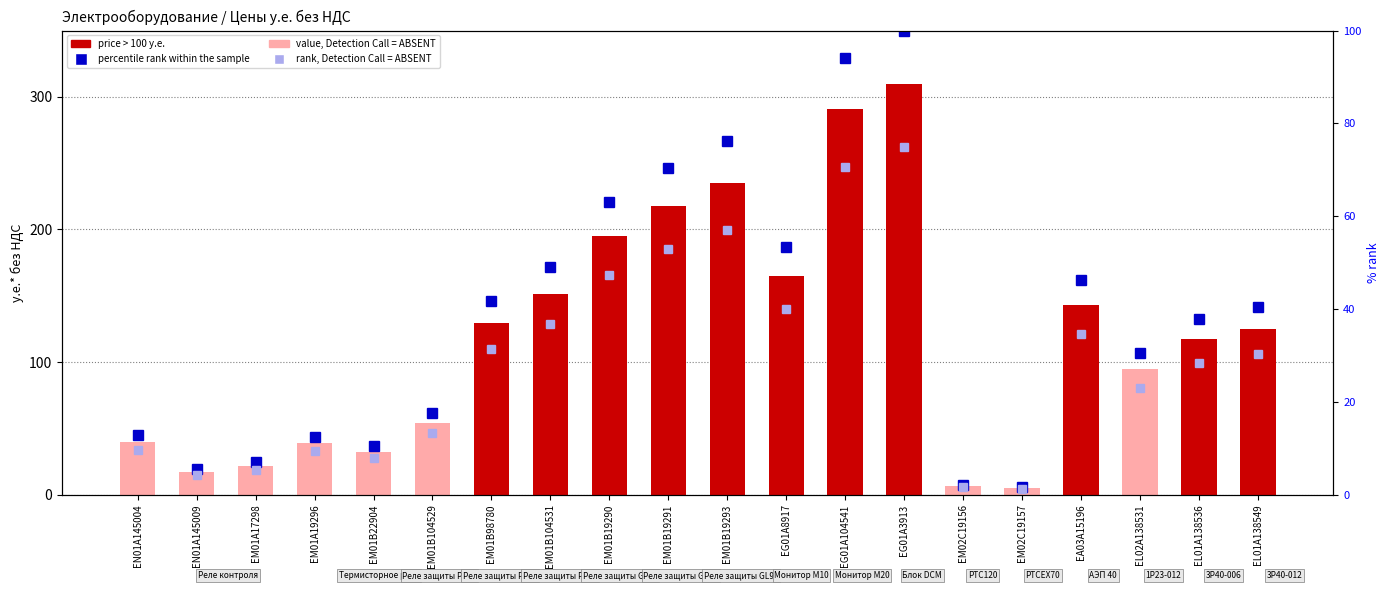

What is the greatest value displayed?

309.3